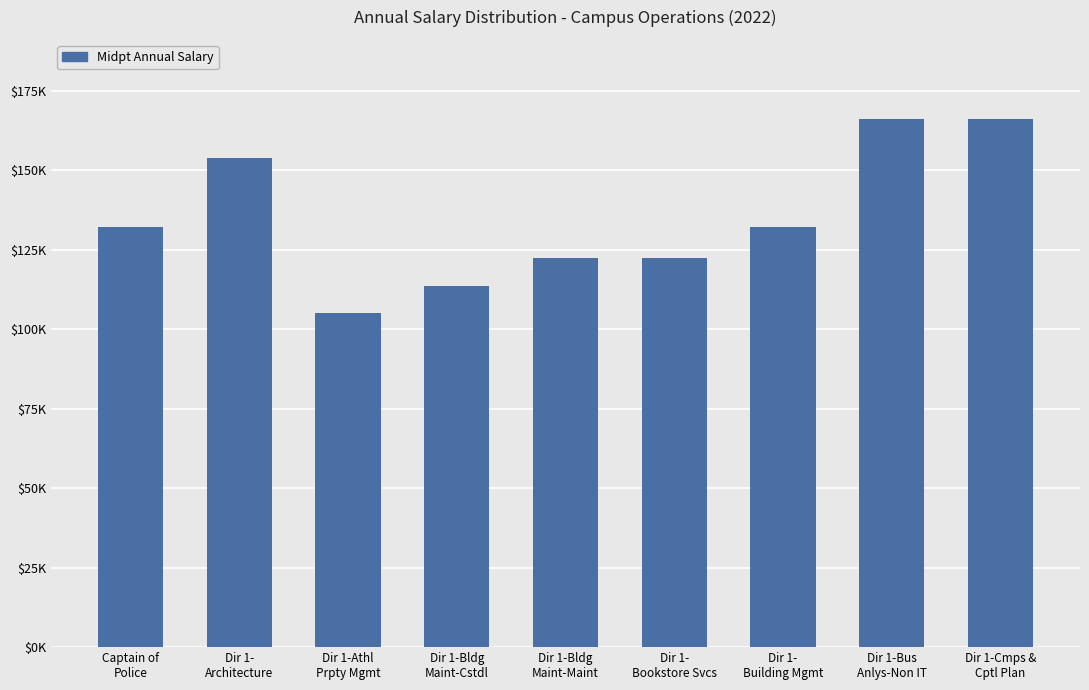

Does the chart contain any negative values?

No